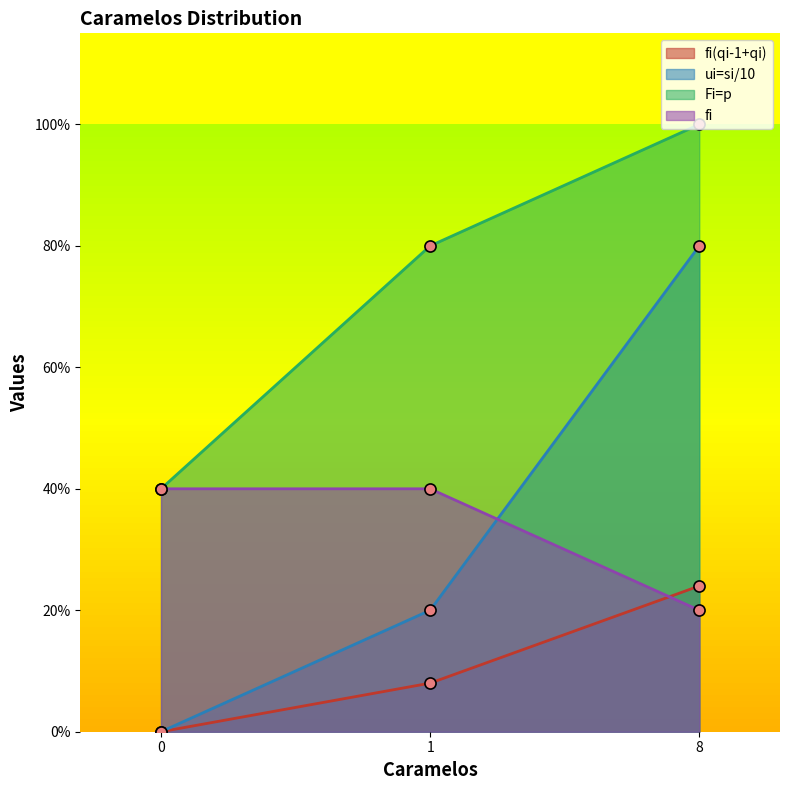

What is the total value across all series at 0?

0.8